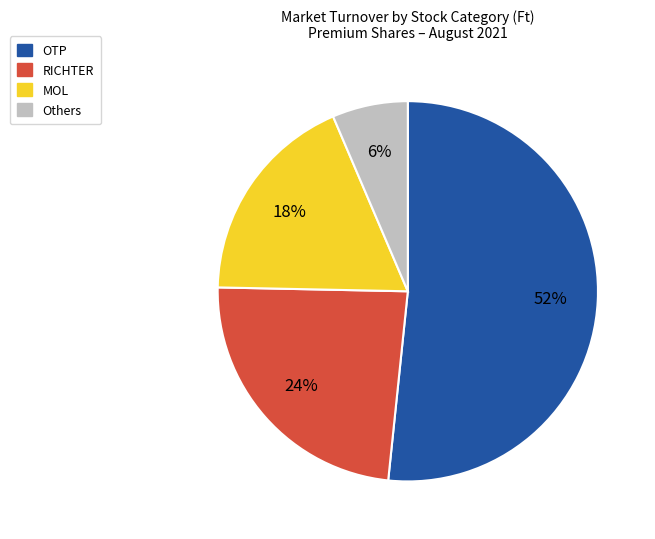

True or false: RICHTER accounts for 36% of the total.

False